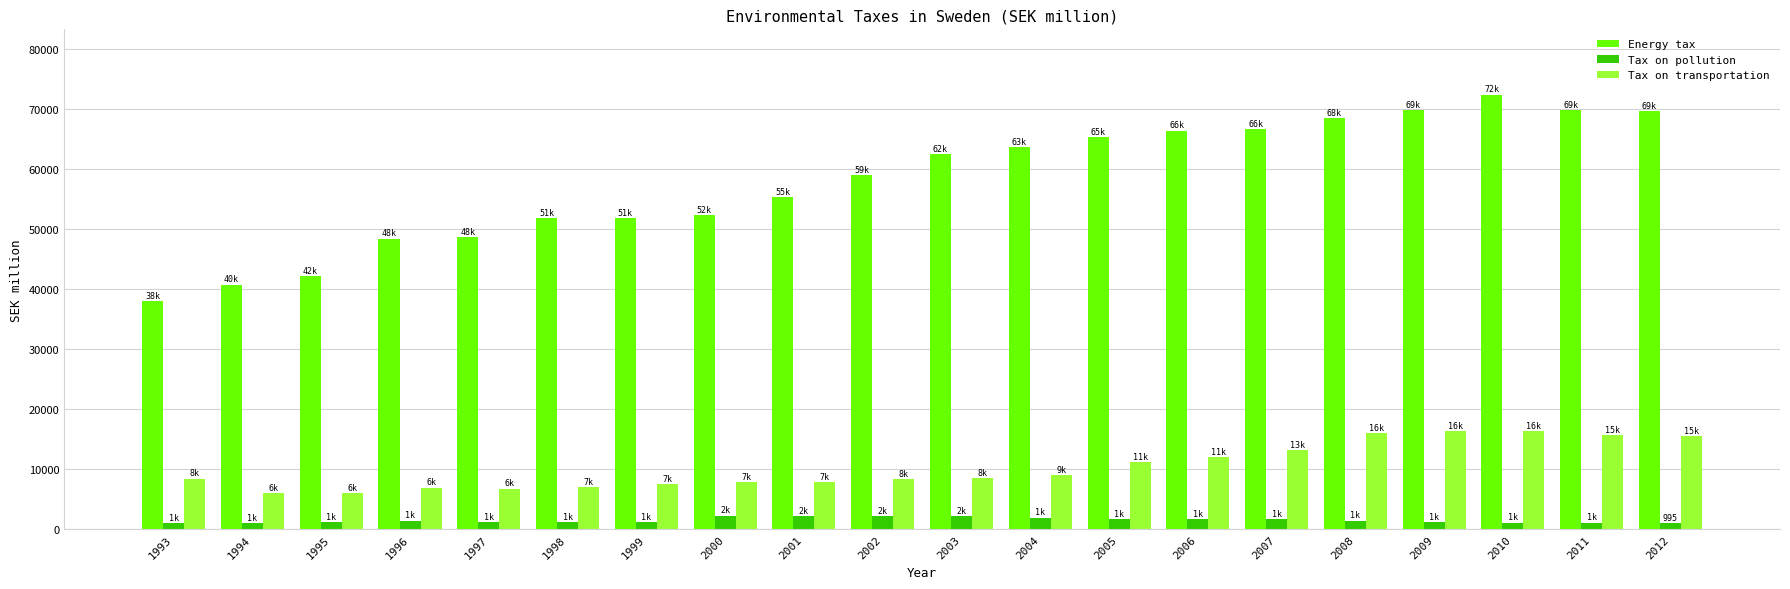

What is the greatest value displayed?

72455